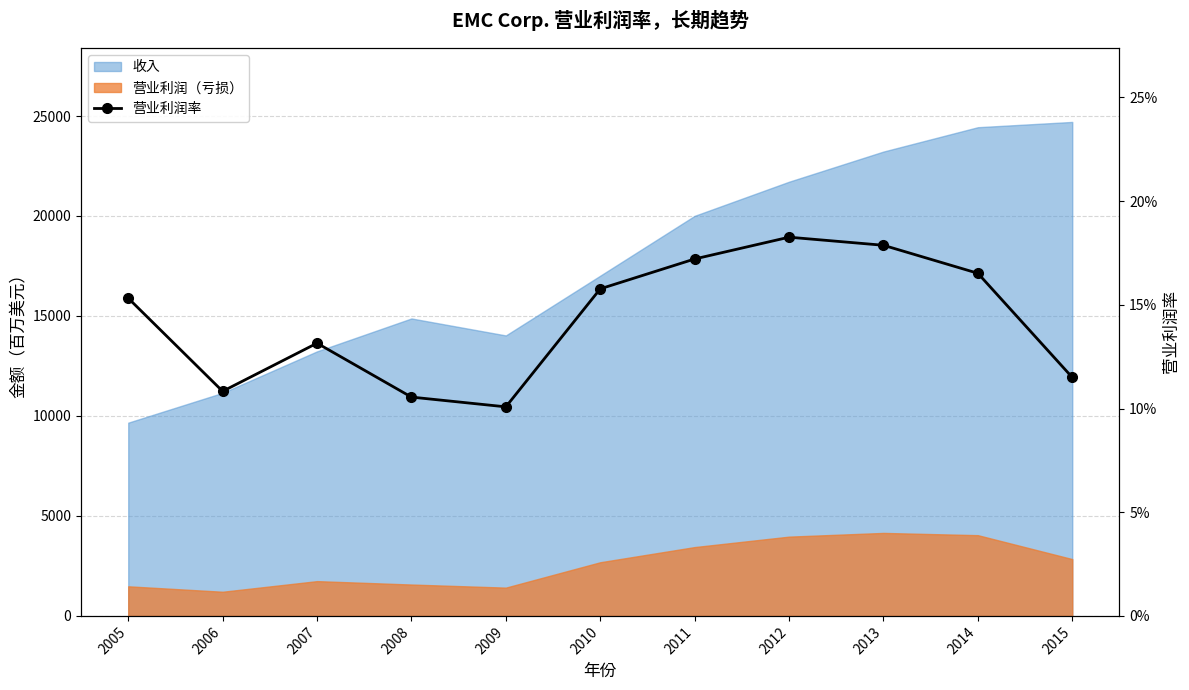

Read the value at 2014.

0.2